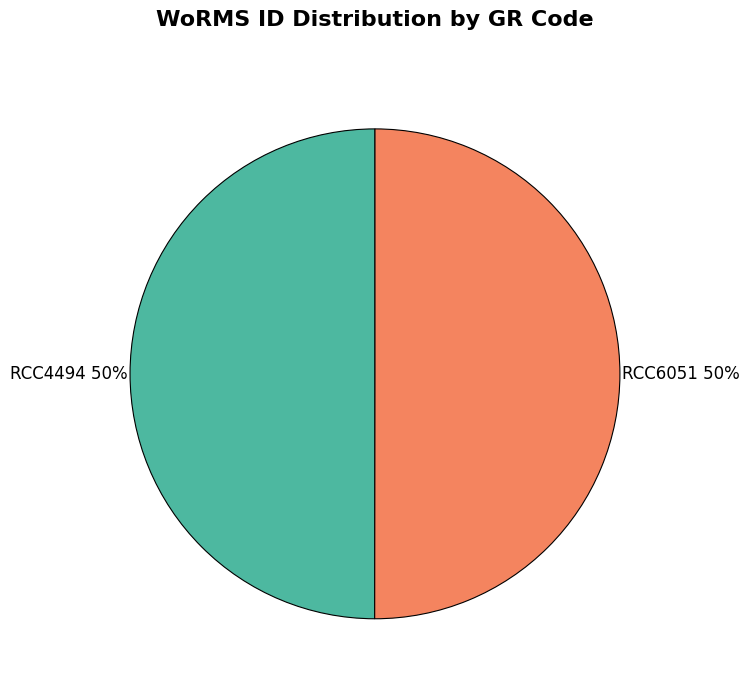

Is it true that RCC4494 is 50% of the pie?

True